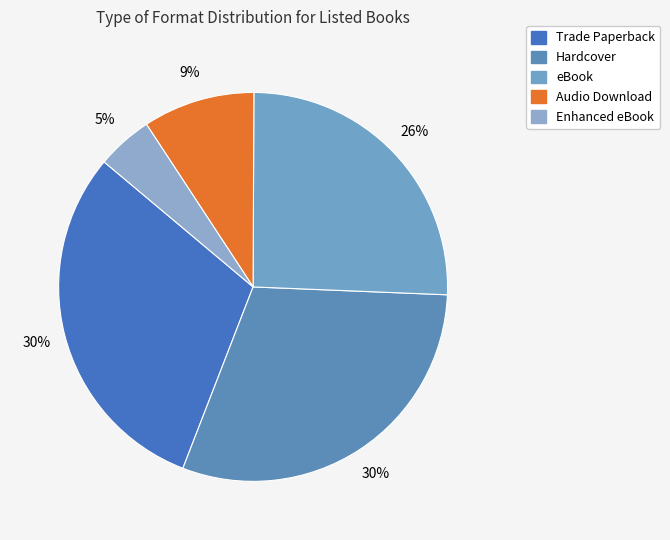

What is the ratio of the value at eBook to the value at Audio Download?

2.8